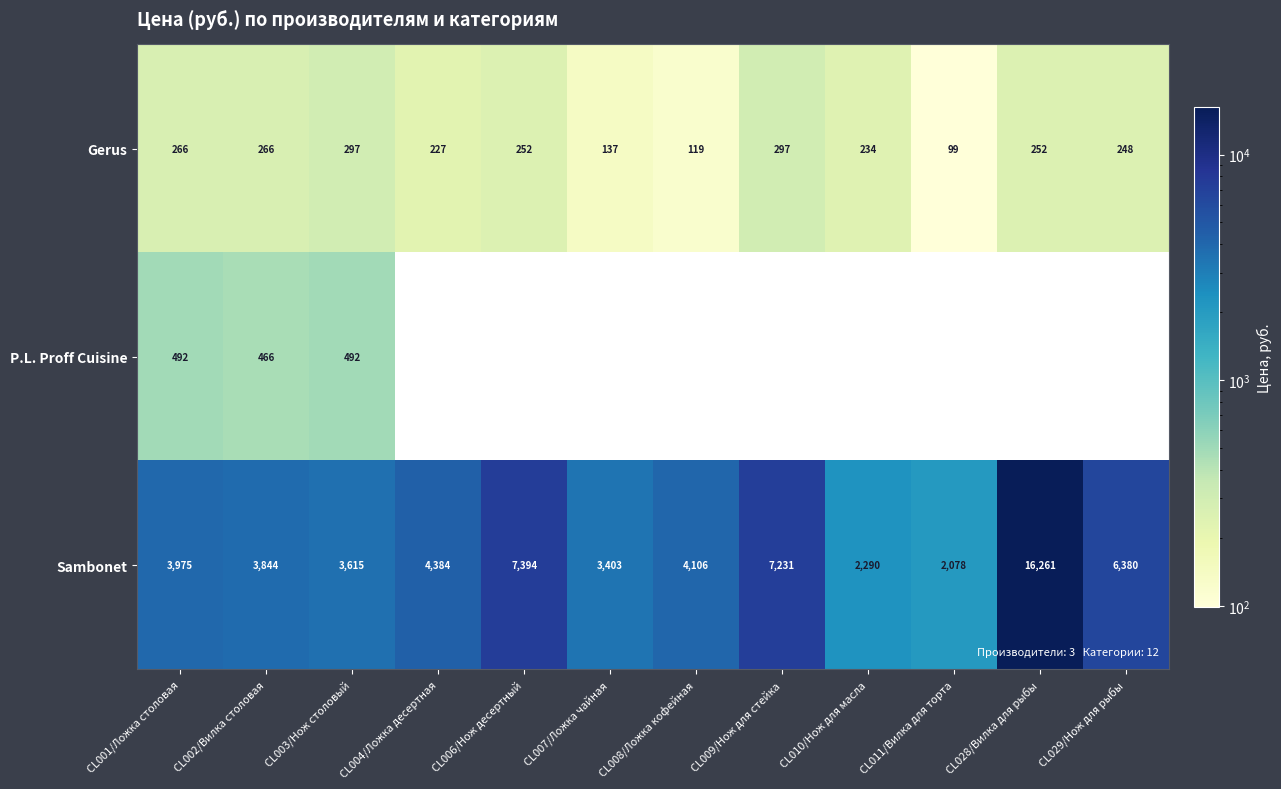

Where does the Sambonet series first go above 4106?

CL004/Ложка десертная